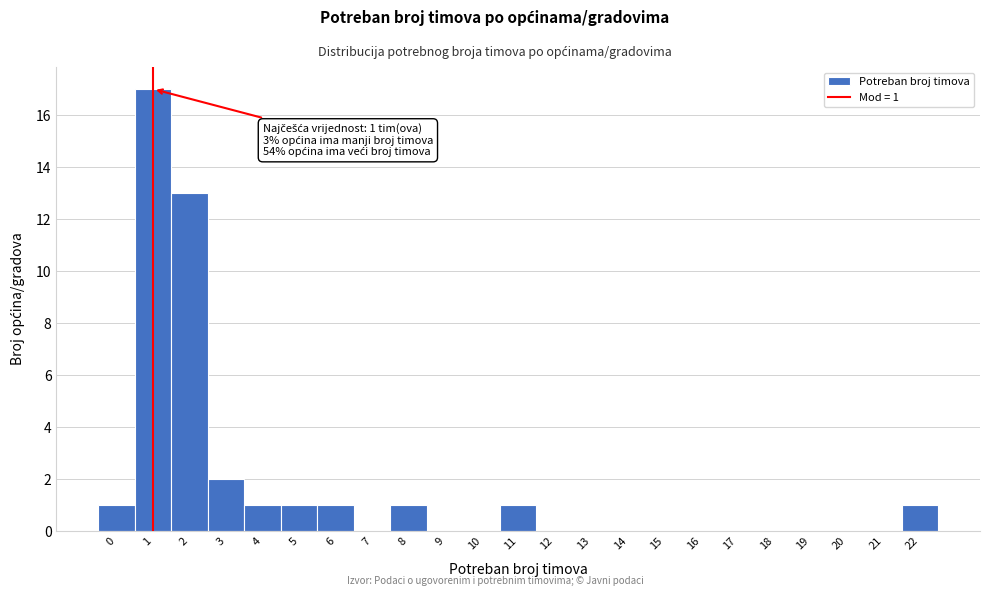

Over which range of the x-axis is the bar tallest?

0.5 to 1.5